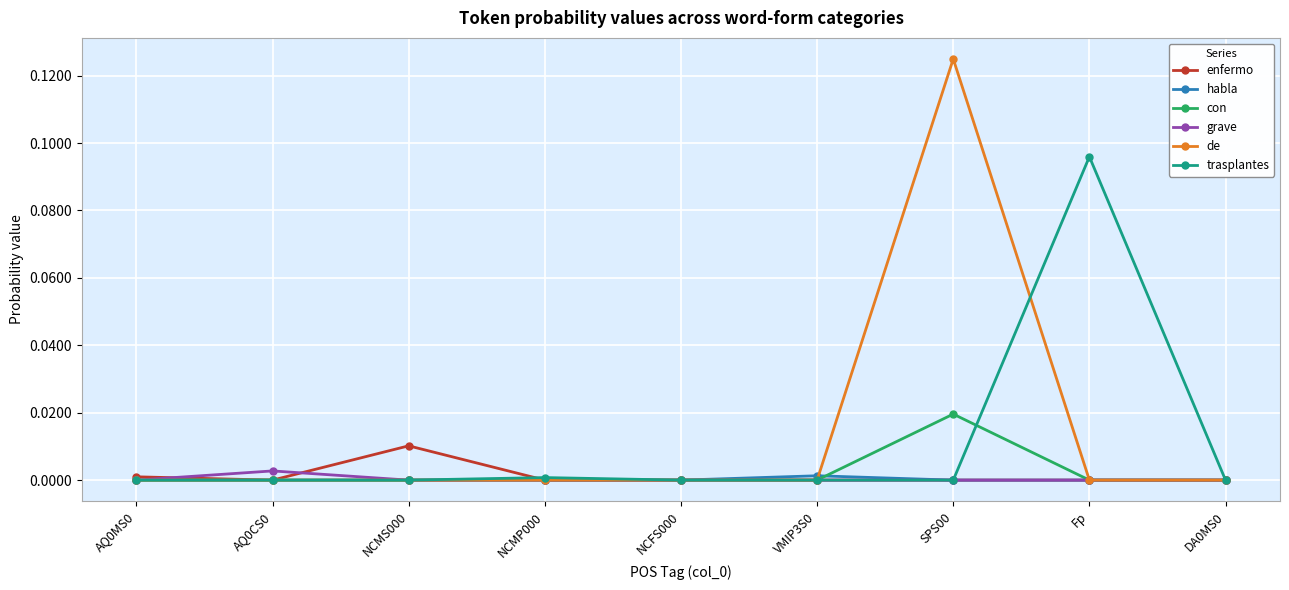

Which series has the largest range (max minus min)?

de